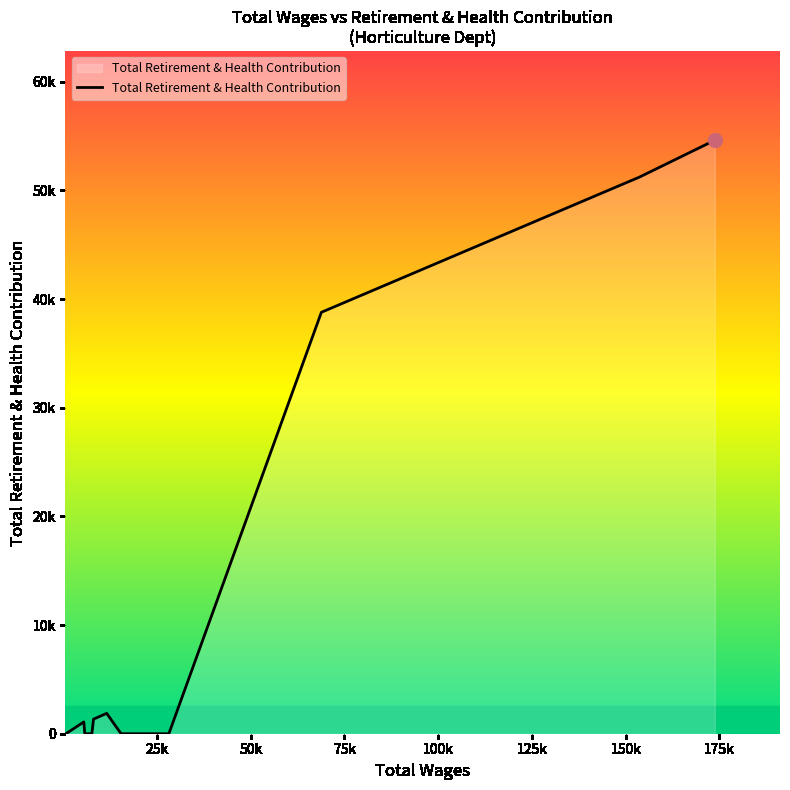

What is the greatest value displayed?

54611